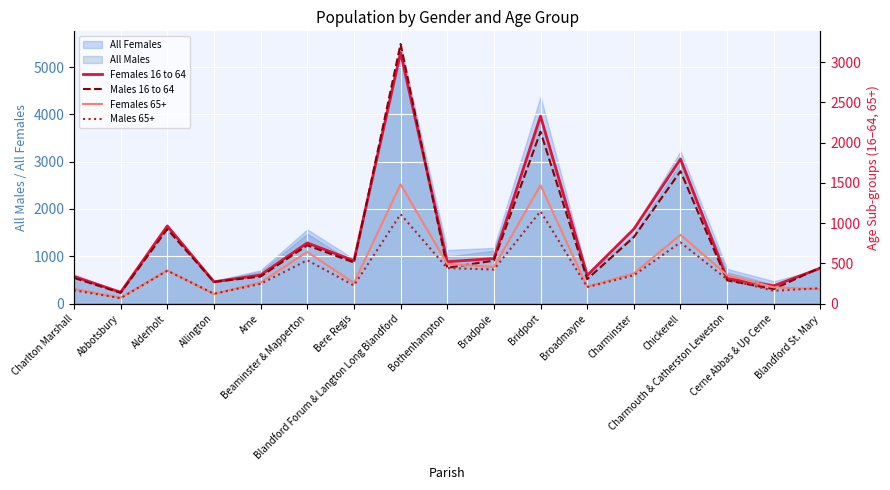

True or false: Males 65+ has more than 2 points higher than both neighbors.

True